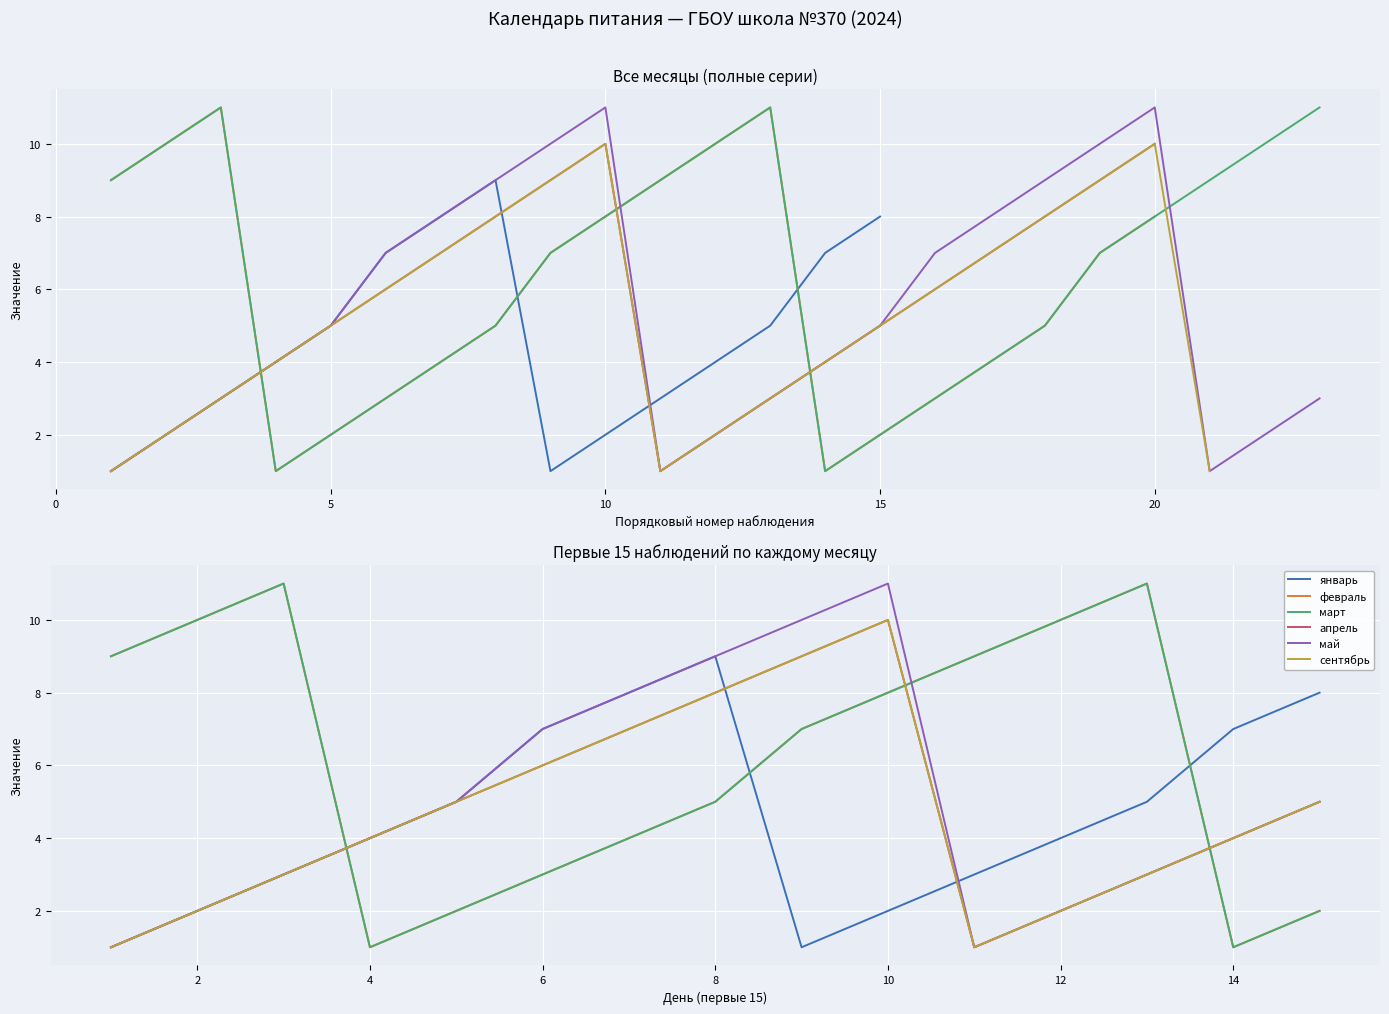

What is the value of the февраль point at the 4th from the left?

1